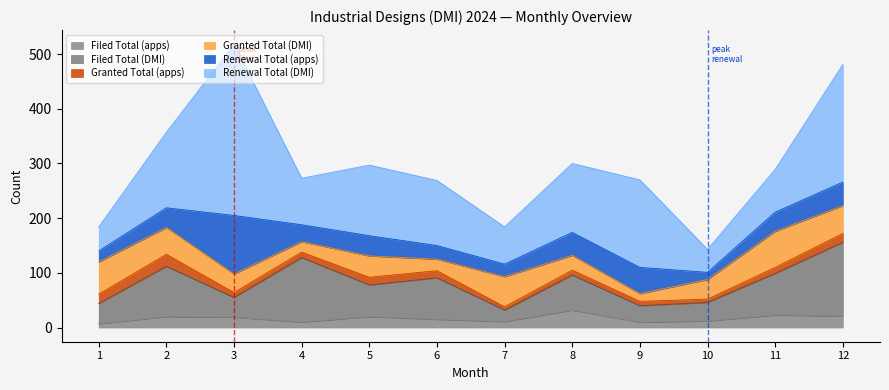

What is the average value of the Filed Total (DMI) series?

65